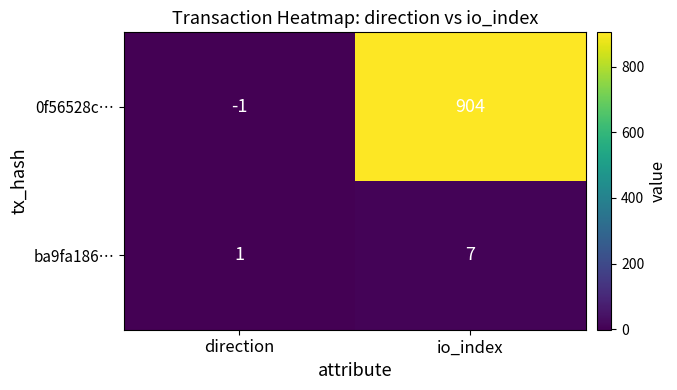

True or false: 0f56528c… has a value of 542 at io_index.

False